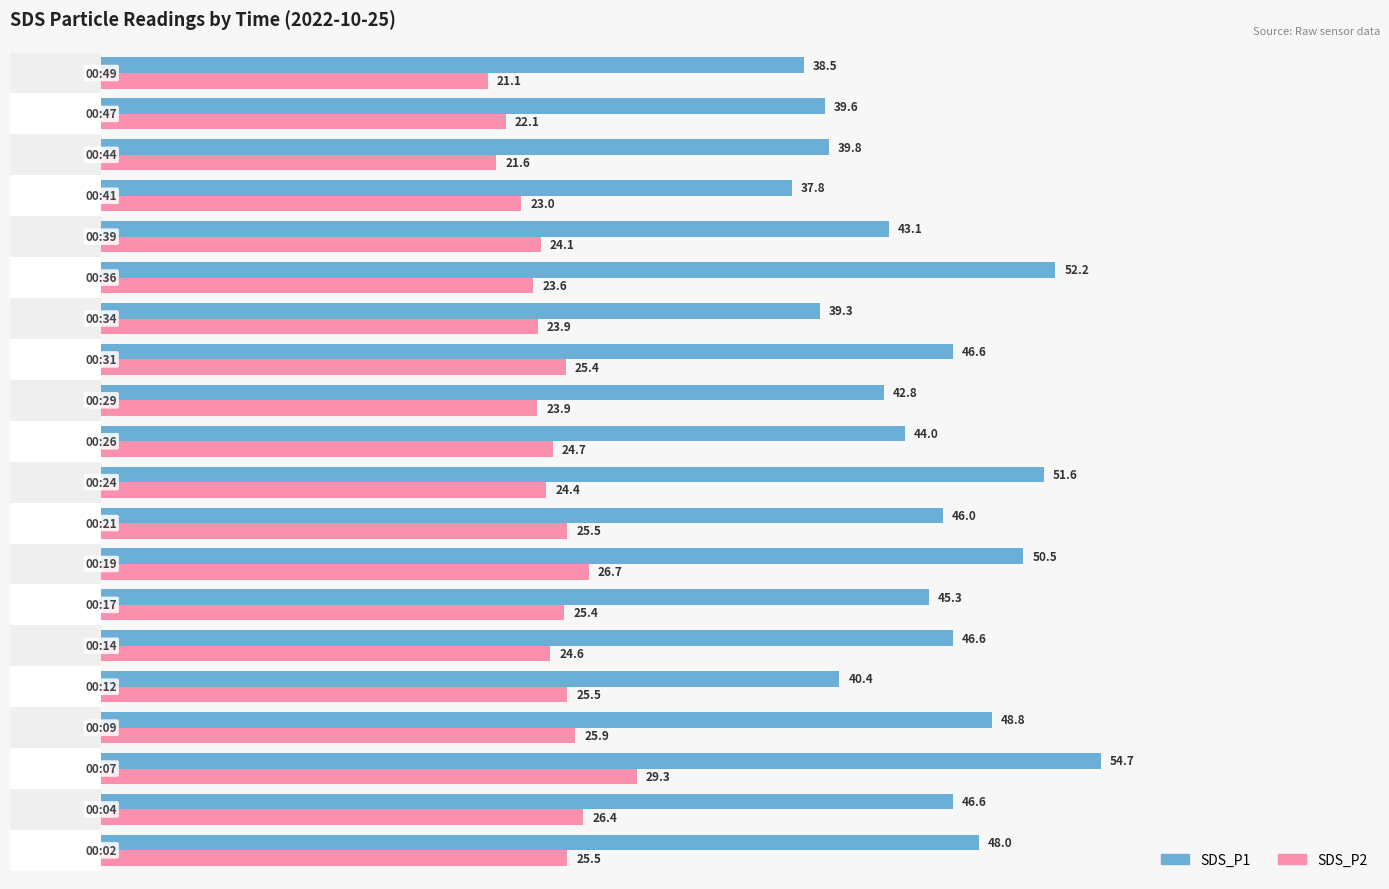

Reading left to right, what are all the values shown in this chart?

SDS_P1: 48.0	46.6	54.7	48.8	40.4	46.6	45.3	50.5	46.0	51.6	44.0	42.8	46.6	39.3	52.2	43.1	37.8	39.8	39.6	38.5
SDS_P2: 25.5	26.4	29.3	25.9	25.5	24.6	25.4	26.7	25.5	24.4	24.7	23.9	25.4	23.9	23.6	24.1	23.0	21.6	22.1	21.1